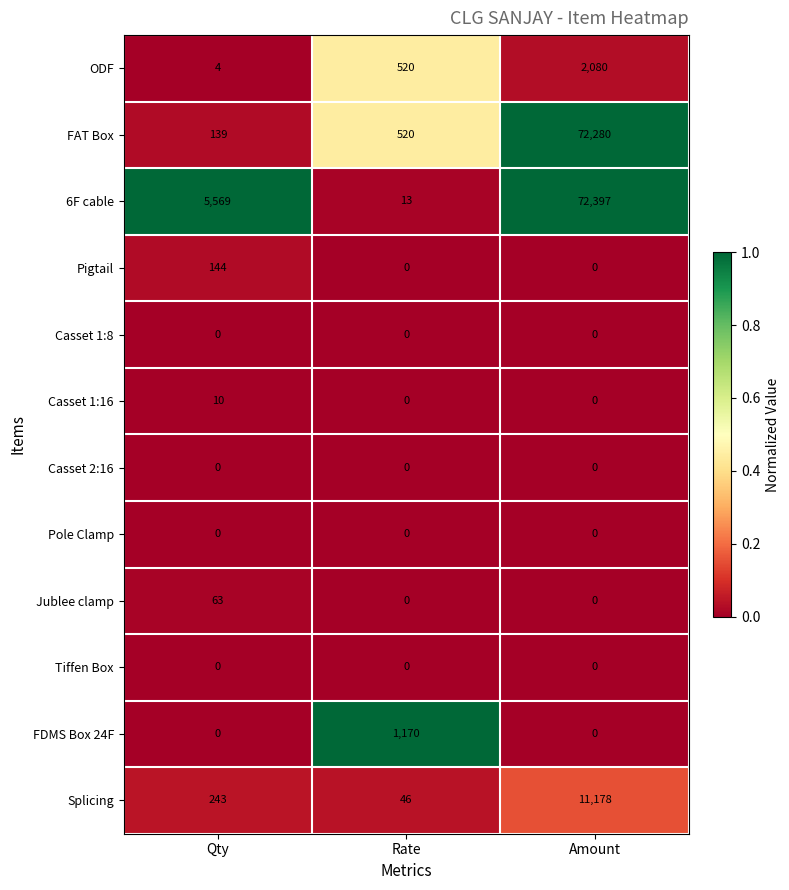

Where is FAT Box nearest to the value 36209?

Rate